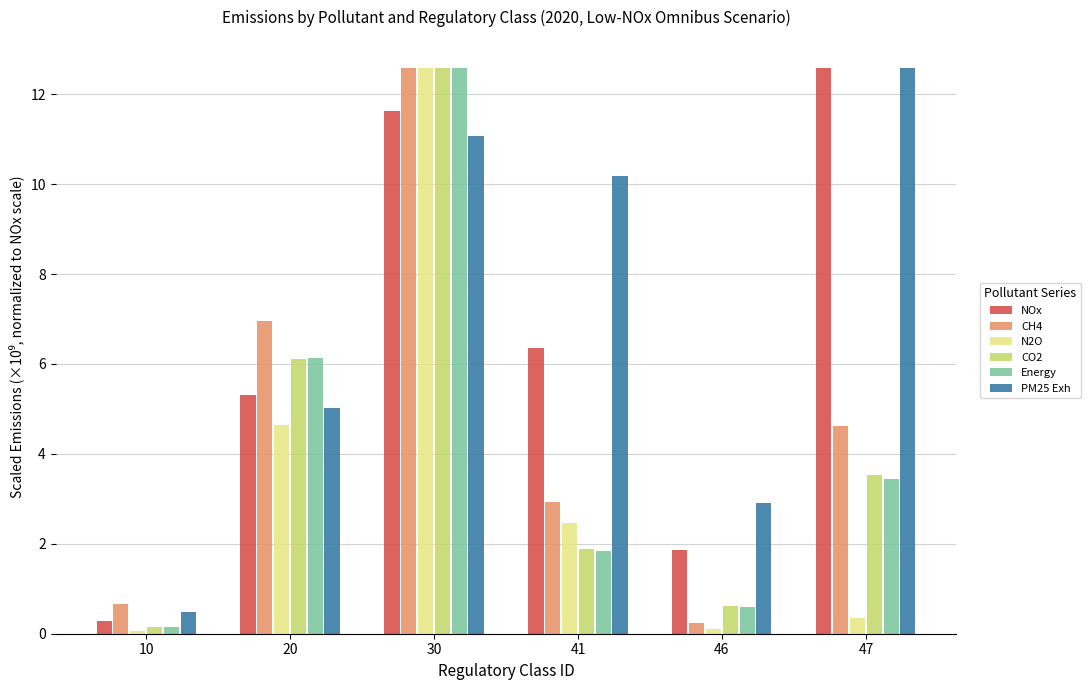

Which series has the widest spread of values?

N2O